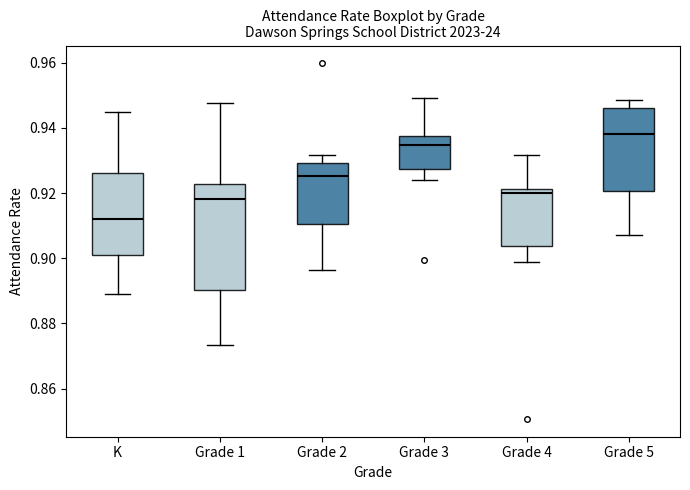

Reading left to right, transcribe this box plot: for each box, give where its median line is, the range the box spans, and where its two whiskers end, as read against the y-axis. The values are not printed on the chart, so give them approximately, as read against the axis.

K: median 0.912, box 0.900 to 0.926, whiskers 0.890 to 0.946
Grade 1: median 0.918, box 0.890 to 0.922, whiskers 0.874 to 0.948
Grade 2: median 0.926, box 0.910 to 0.930, whiskers 0.896 to 0.932
Grade 3: median 0.934, box 0.928 to 0.938, whiskers 0.924 to 0.950
Grade 4: median 0.920, box 0.904 to 0.922, whiskers 0.900 to 0.932
Grade 5: median 0.938, box 0.920 to 0.946, whiskers 0.908 to 0.948